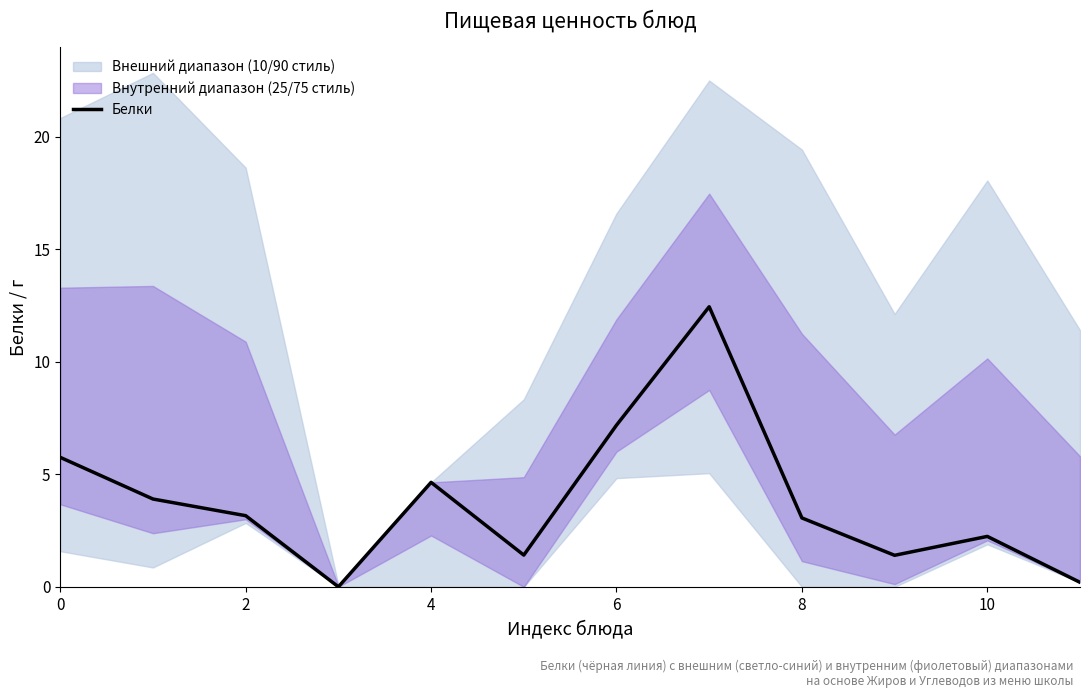

What is the highest value of the Белки series?

12.4